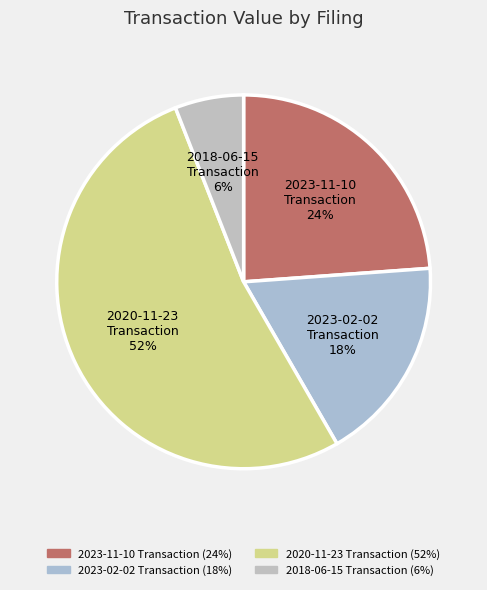

How many segments does this pie chart have?

4